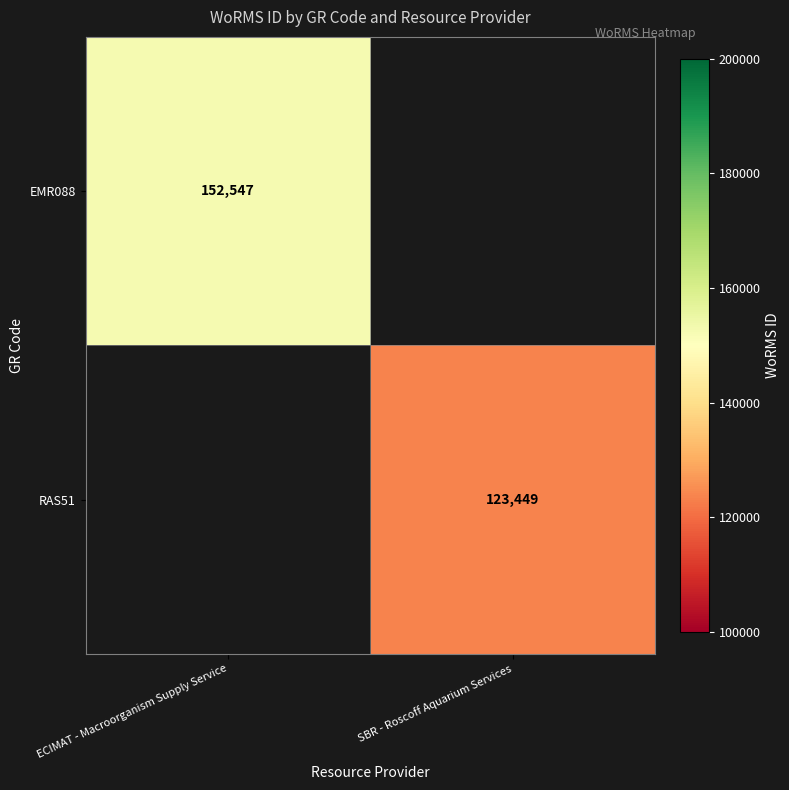

Which label corresponds to the smallest value in the chart?

SBR - Roscoff Aquarium Services